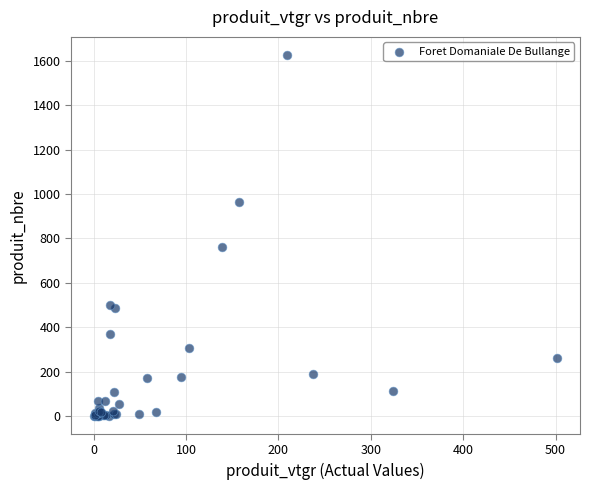

What Y value in the scatter plot is closest to 813?

762